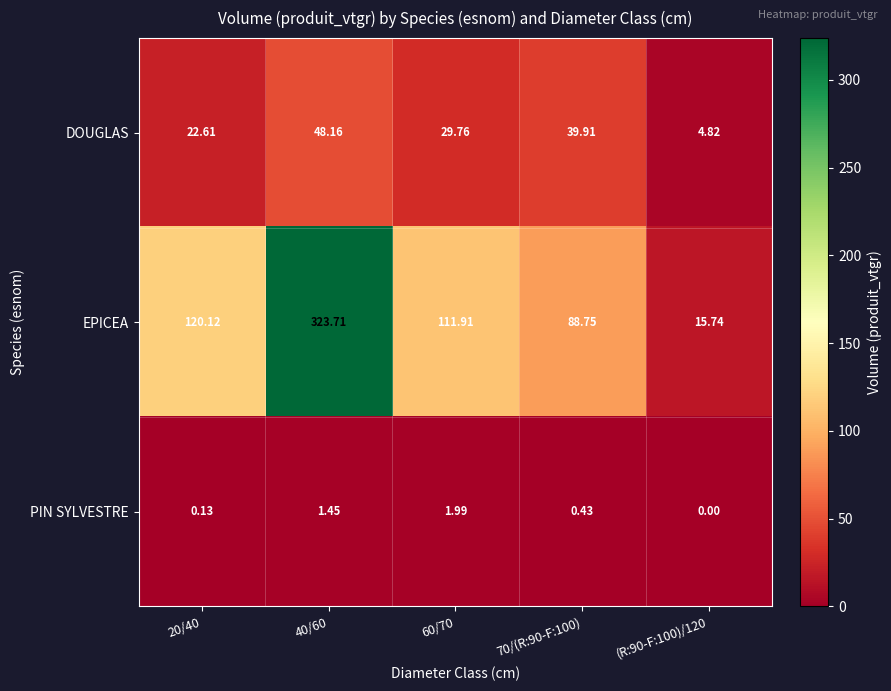

Which series has the widest spread of values?

EPICEA